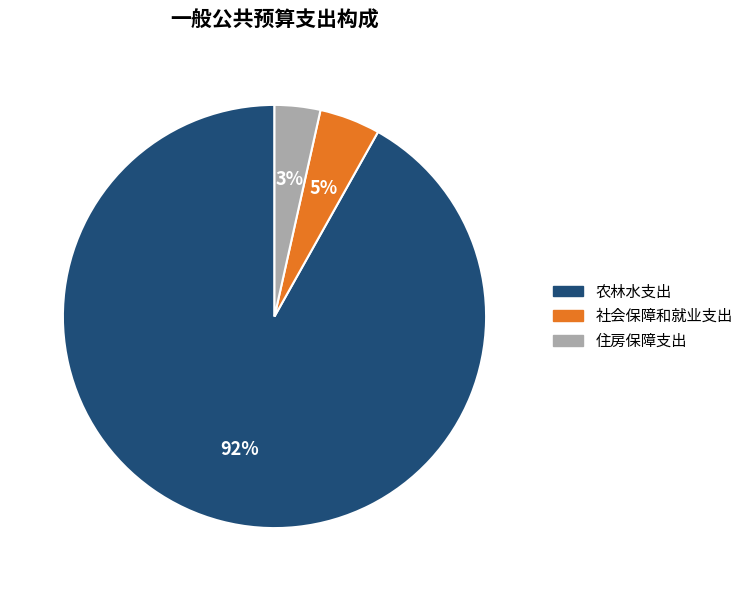

Which slice is the smallest?

住房保障支出